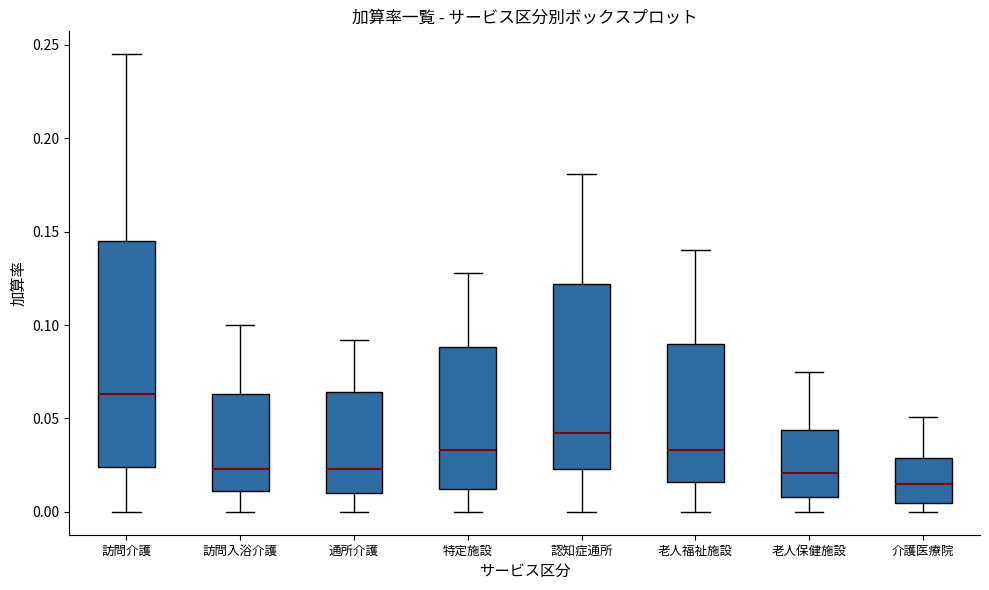

Where does the median line of the box for 老人保健施設 sit on the y-axis? The values are not printed on the chart, so give them approximately, as read against the axis.

0.020